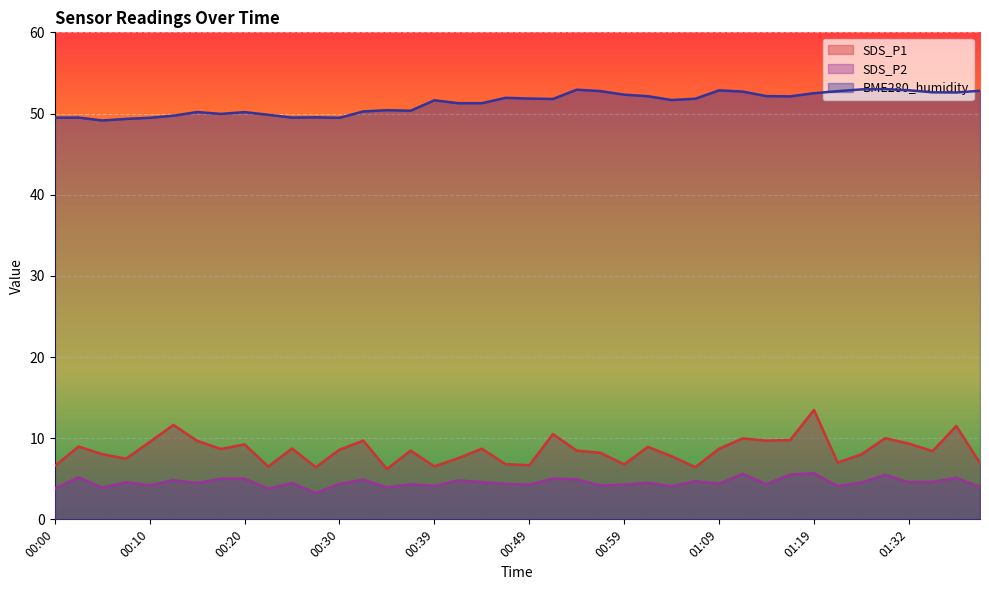

True or false: BME280_humidity and SDS_P1 intersect in this chart.

False